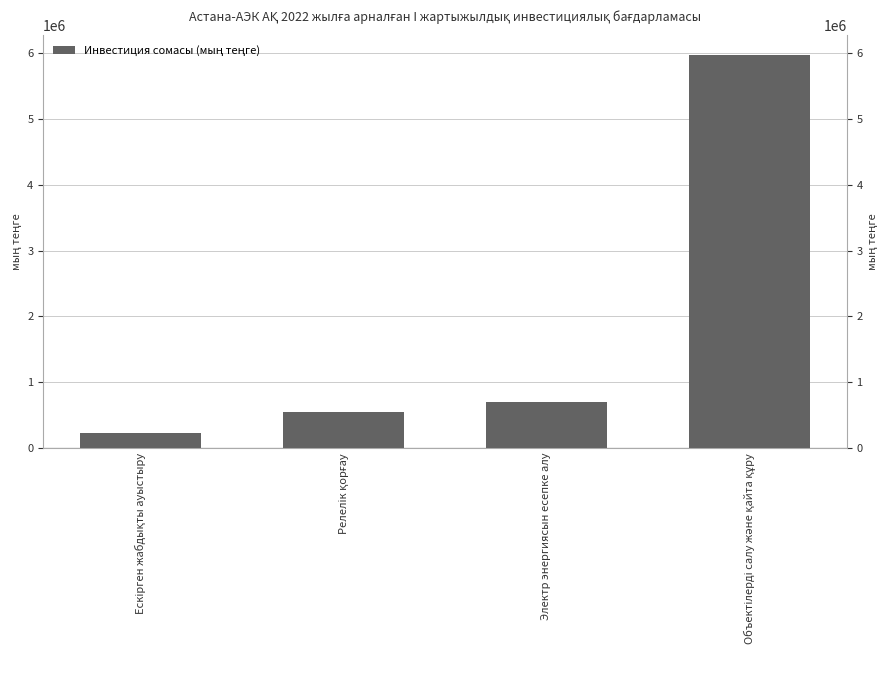

Is it true that the value at Ескірген жабдықты ауыстыру is 368988.8?

False